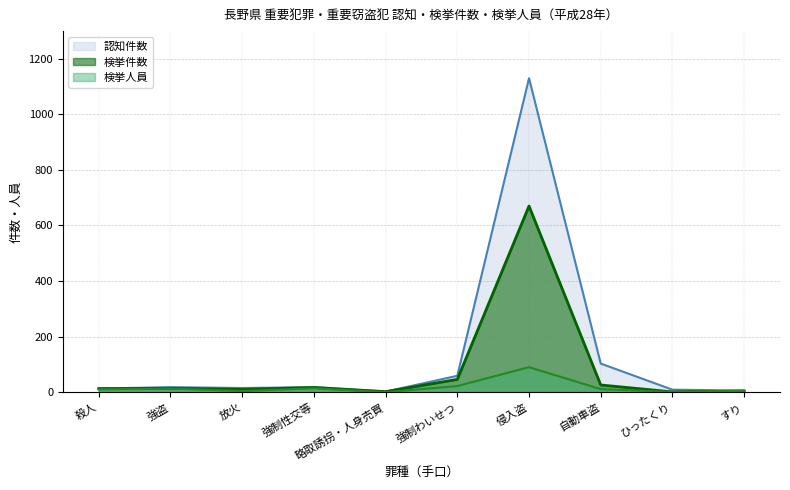

True or false: 認知件数 and 検挙件数 cross at least once.

False